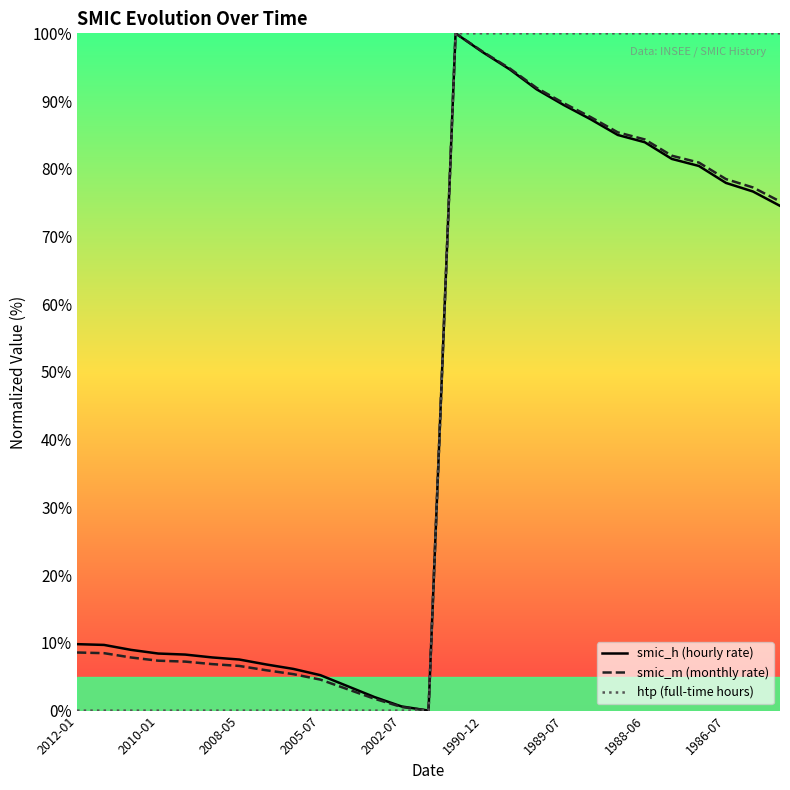

What is the sum of the smic_h (hourly rate) values at 2010-01 and 2008-05?

16.0